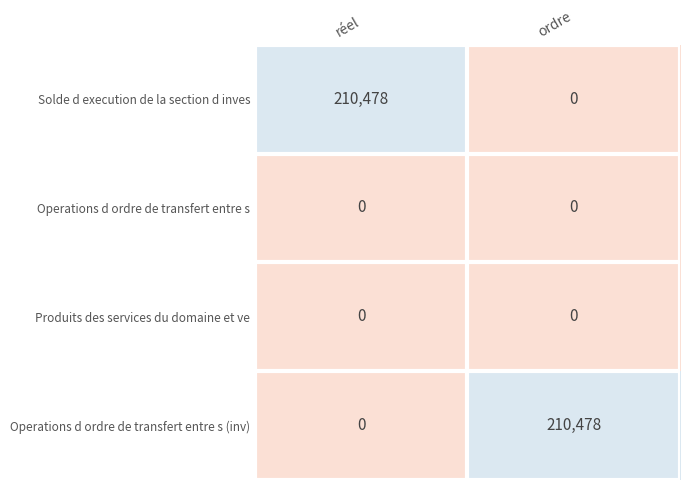

Reading left to right, extract all data points from this chart.

Solde d execution de la section d inves: 210478	0
Operations d ordre de transfert entre s: 0	0
Produits des services du domaine et ve: 0	0
Operations d ordre de transfert entre s (inv): 0	210478